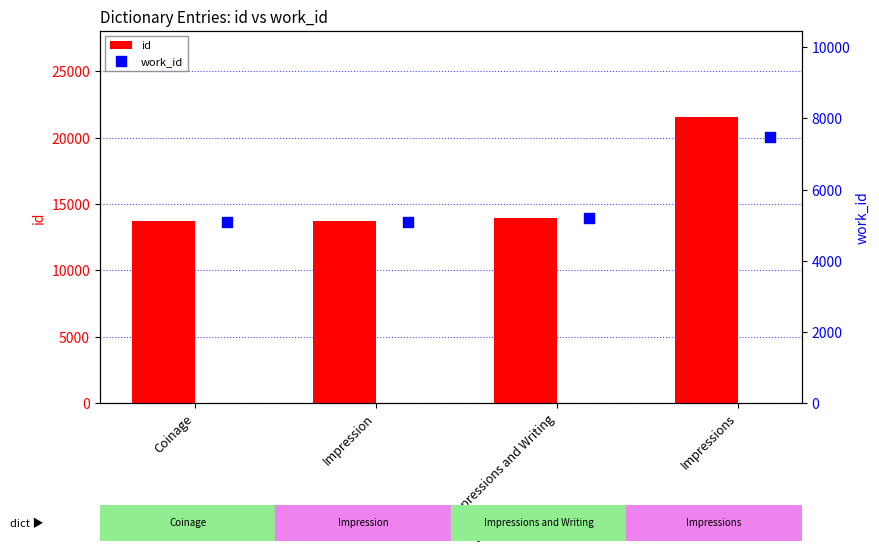

What is the total value across all series at Impressions and Writing?

19169